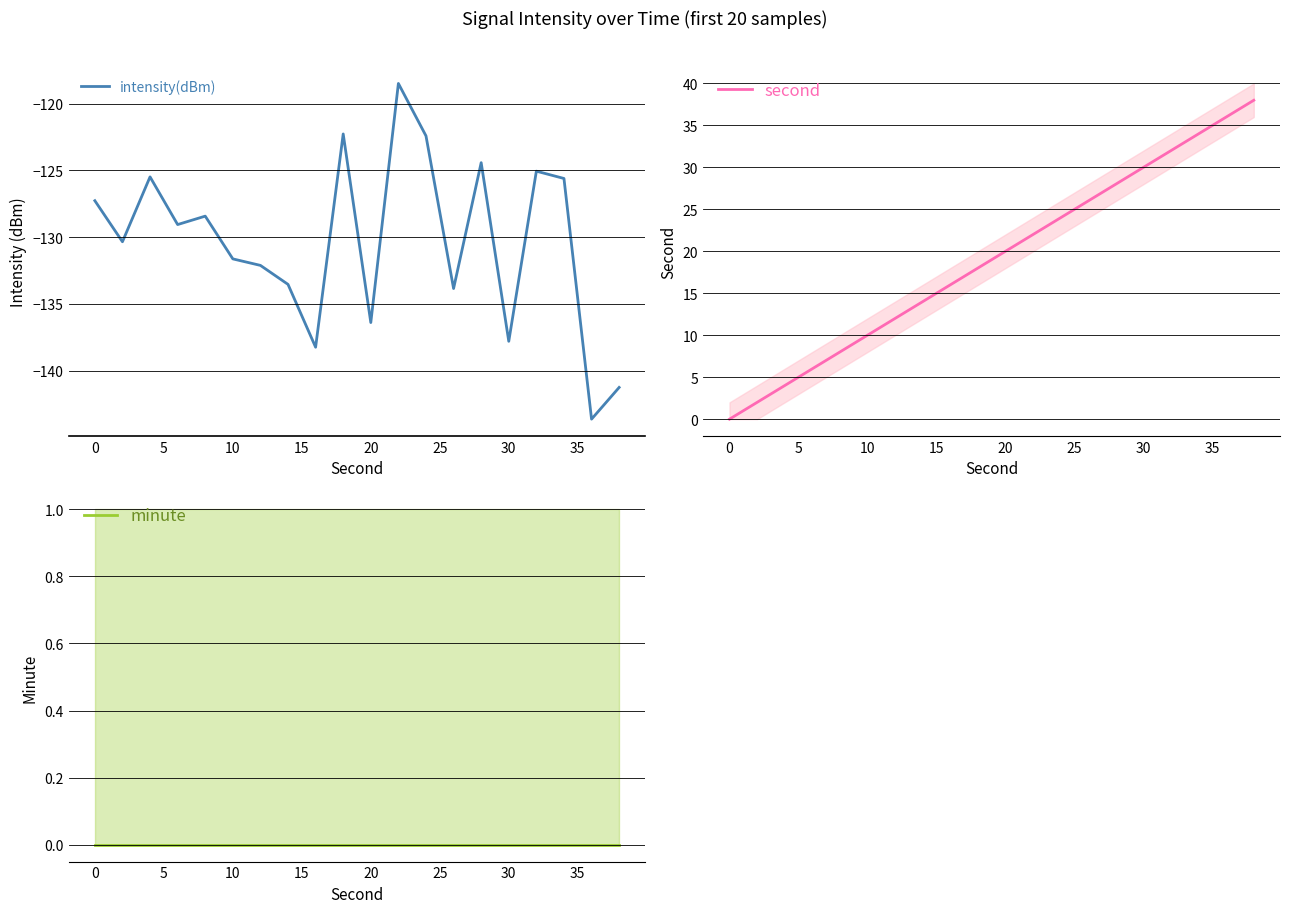

The value of intensity(dBm) at 0 is -189.9. True or false?

False